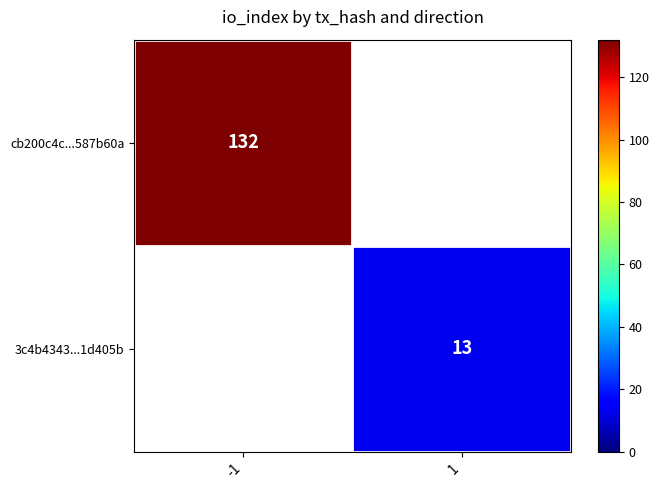

How many data points does each series have?

2